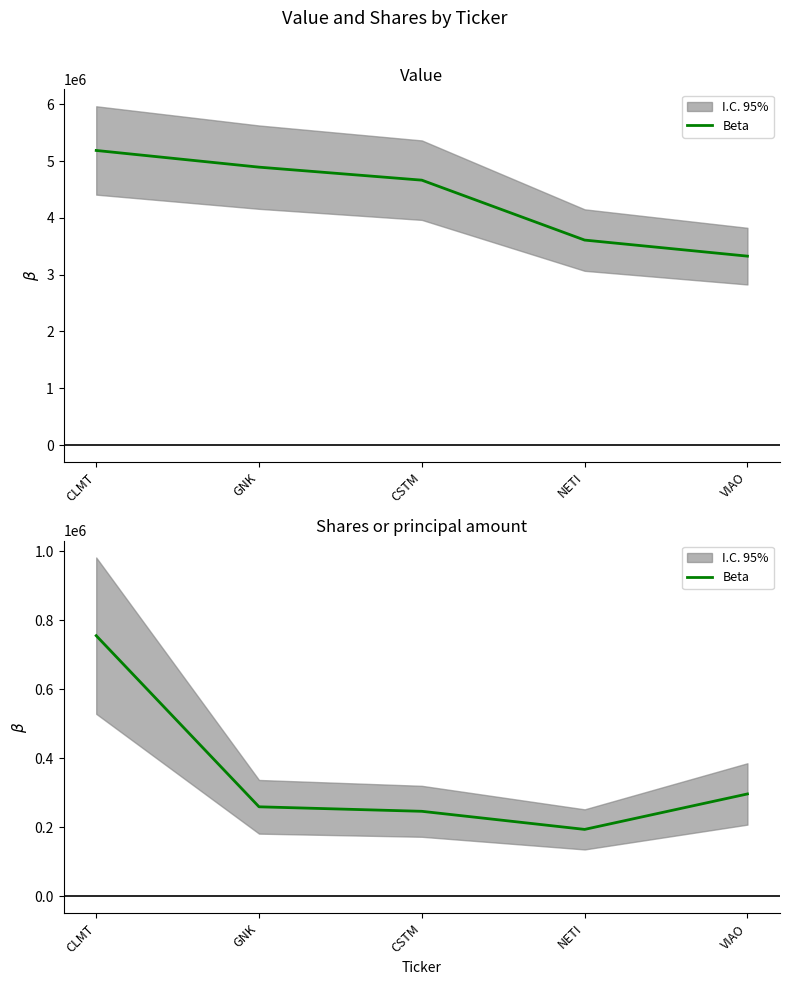

Reading left to right, what are all the values shown in this chart?

CLMT=755000	GNK=259174	CSTM=246129	NETI=193704	VIAO=296440